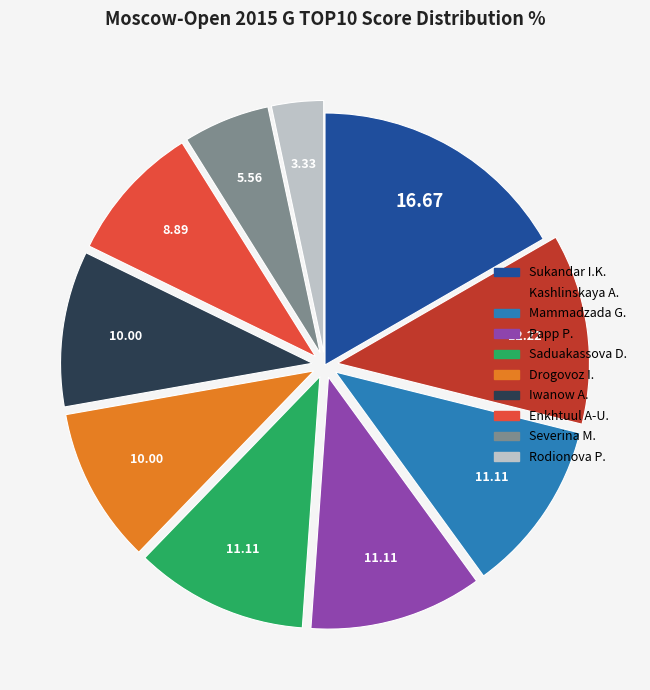

Does any single category account for the majority?

No